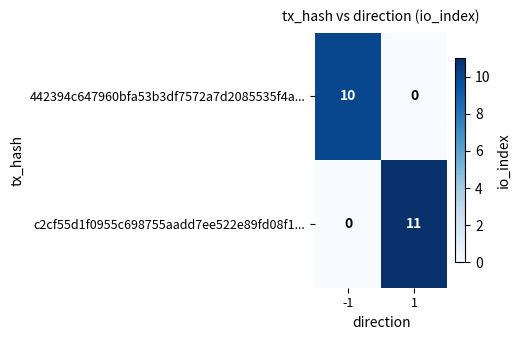

Rank the series at -1 from lowest to highest value.

c2cf55d1f0955c698755aadd7ee522e89fd08f1..., 442394c647960bfa53b3df7572a7d2085535f4a...